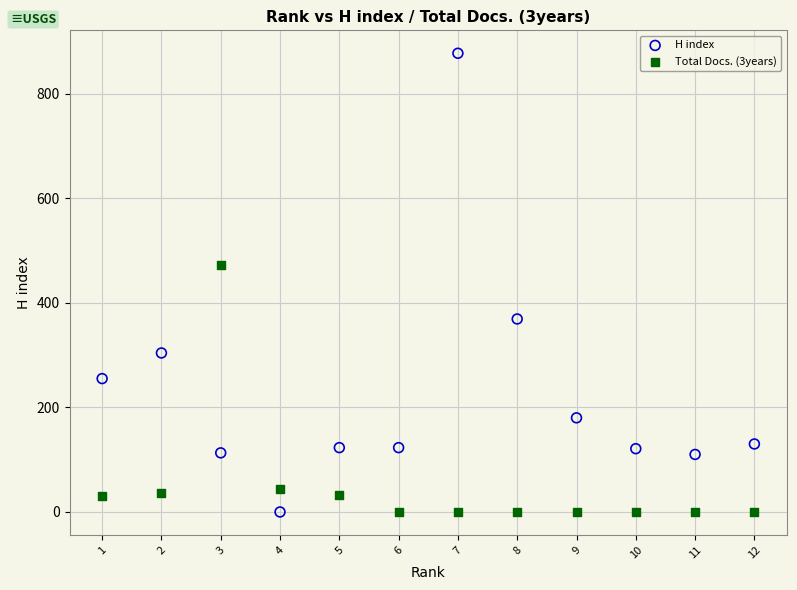

What are all the series names shown in the legend?

H index, Total Docs. (3years)